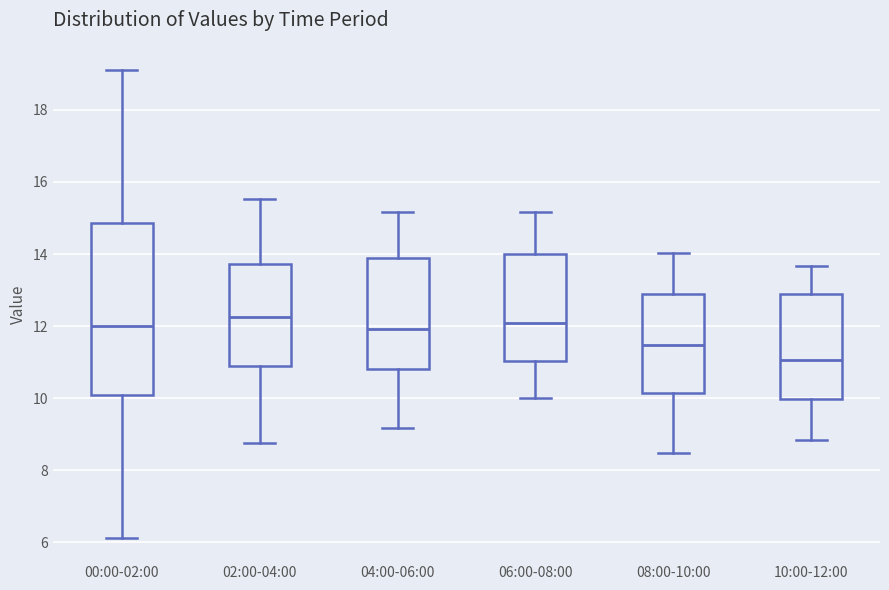

Which box's median line is the lowest?

10:00-12:00